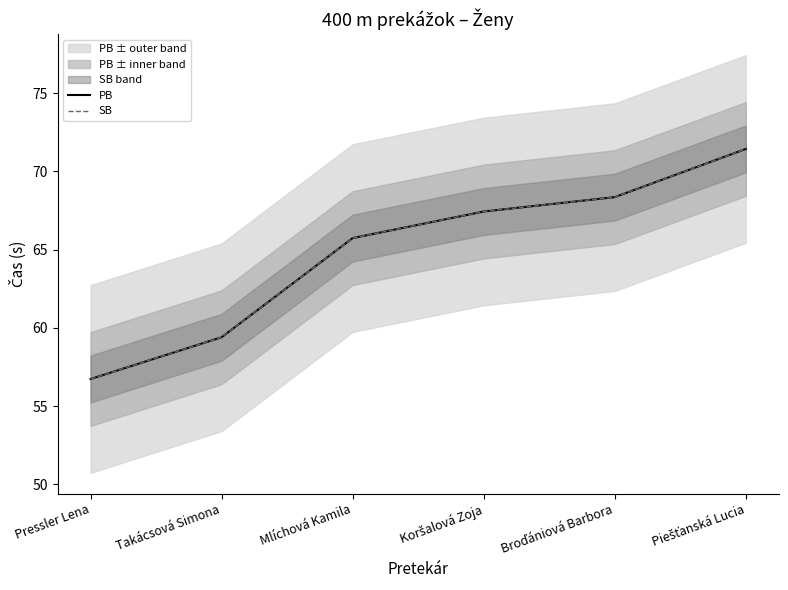

What is the sum of the SB values at Mlíchová Kamila and Piešťanská Lucia?

137.2